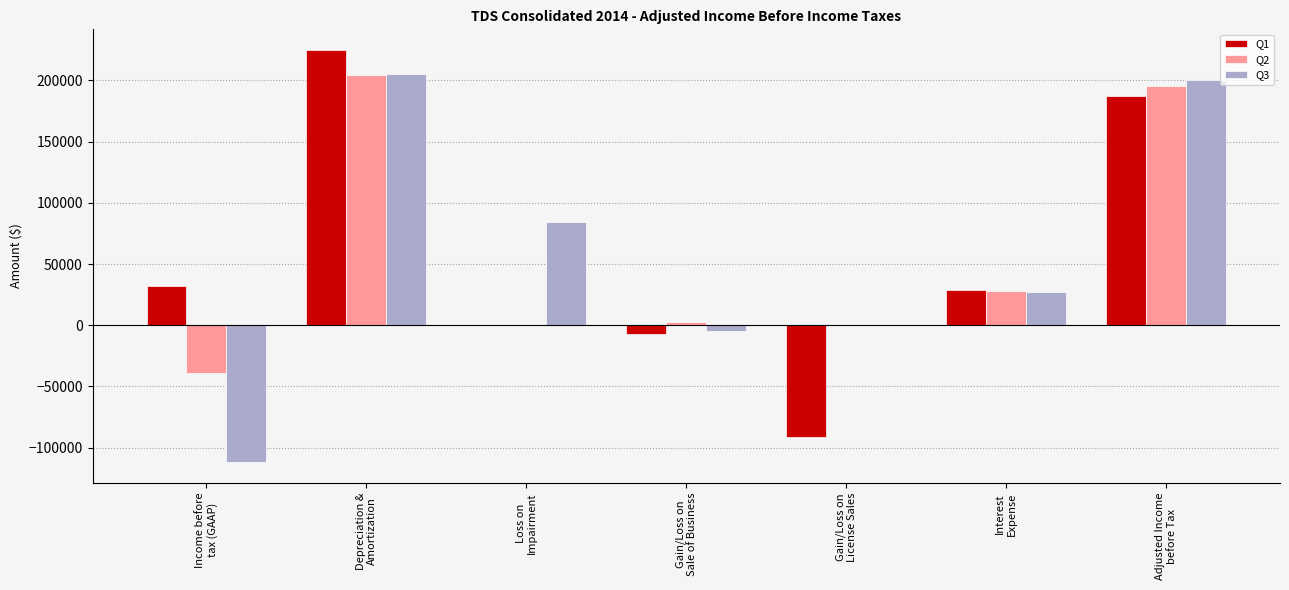

What is the maximum value shown in the chart?

224919